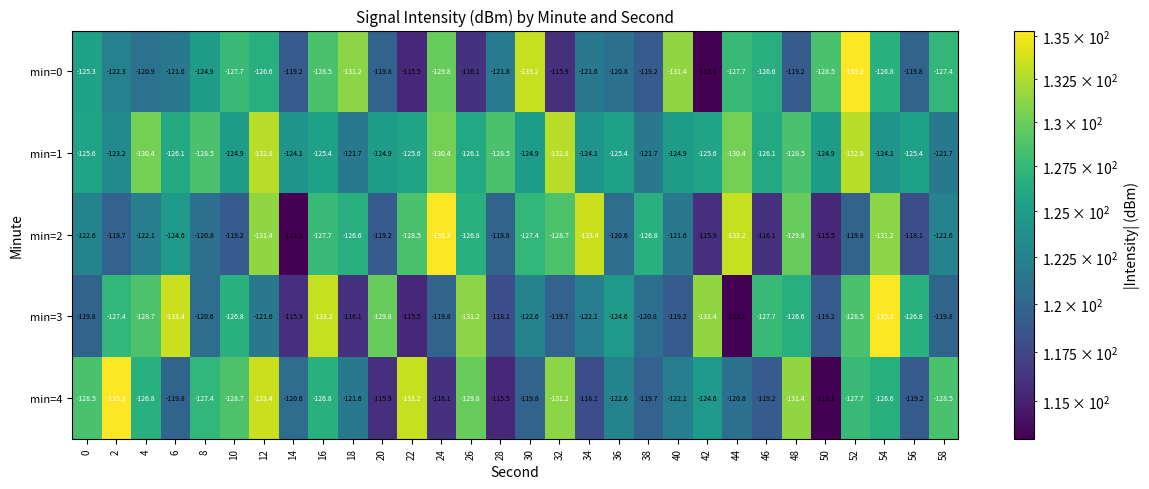

Between 0 and 46, which series saw the biggest shift?

min=4